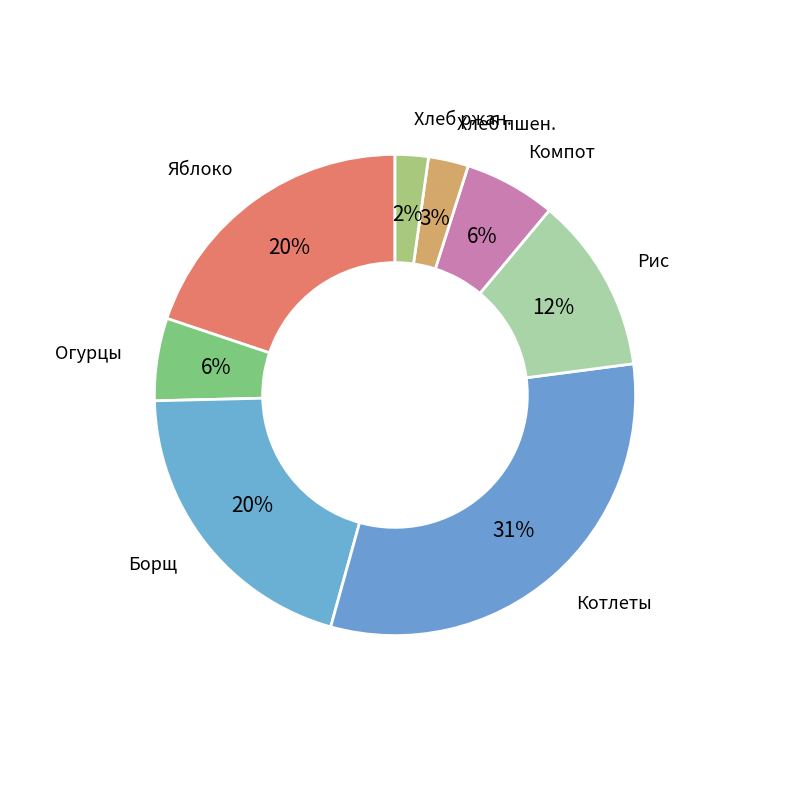

Rank the categories by value from lowest to highest.

Хлеб ржаной, Хлеб пшеничный, Огурцы свежие порциями, Компот из смеси с/ф, Рис отварной, Яблоко, Борщ с капустой картофелем со сметаной, Котлеты рубленые из птицы с соусом